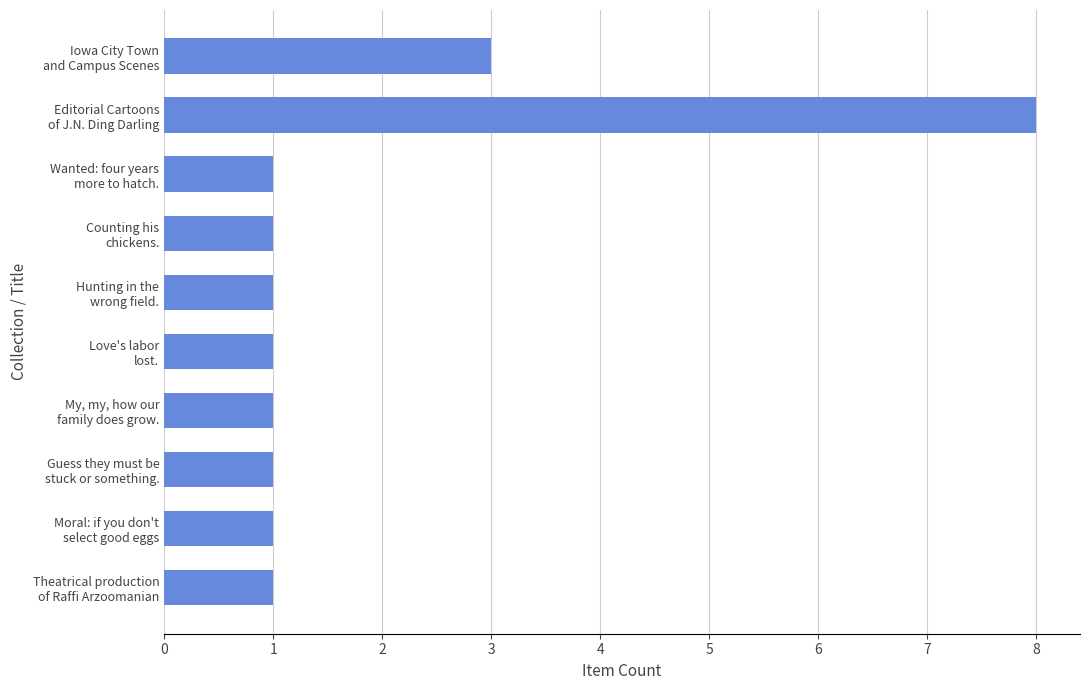

What is the sum of all values?

19